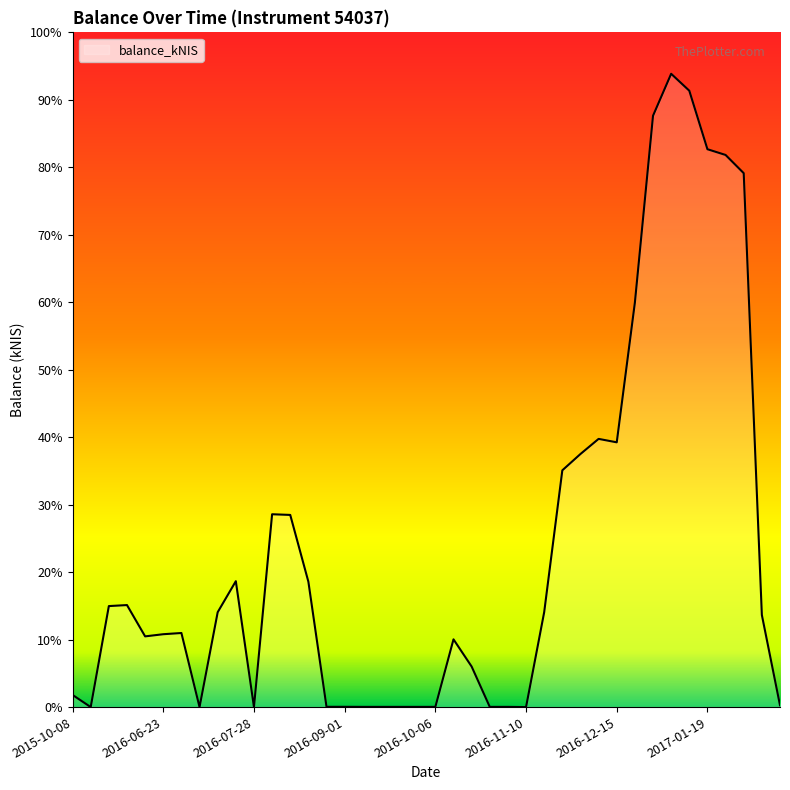

What is the greatest value displayed?

93.9